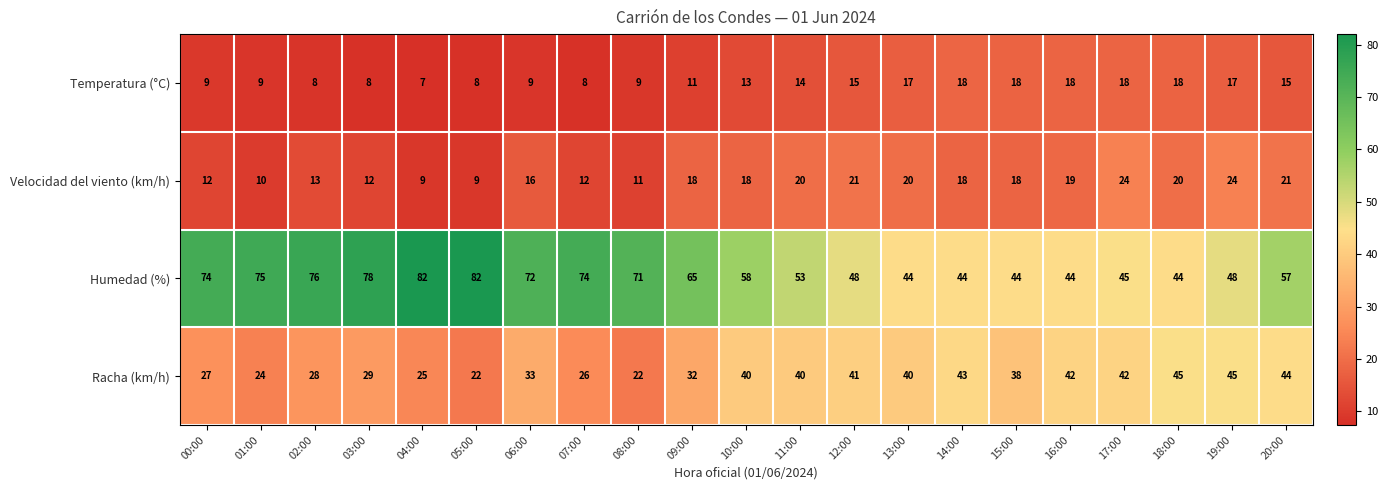

Which series has the largest total across all categories?

Humedad (%)